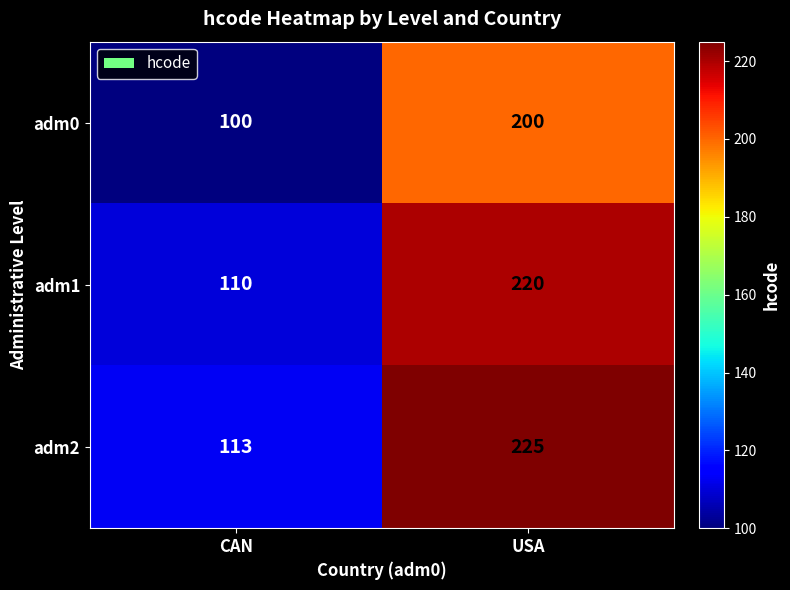

Which label corresponds to the smallest value in the chart?

CAN